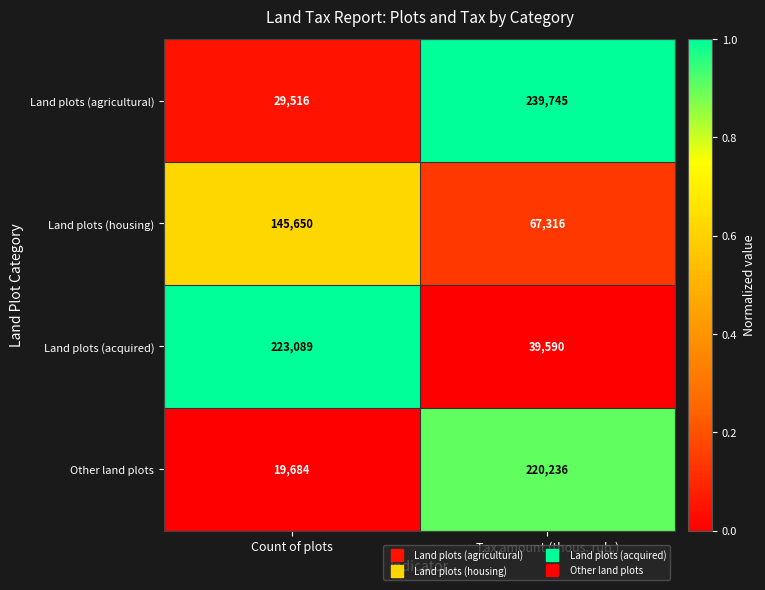

How many values in the Land plots (agricultural) series are below 239745?

1